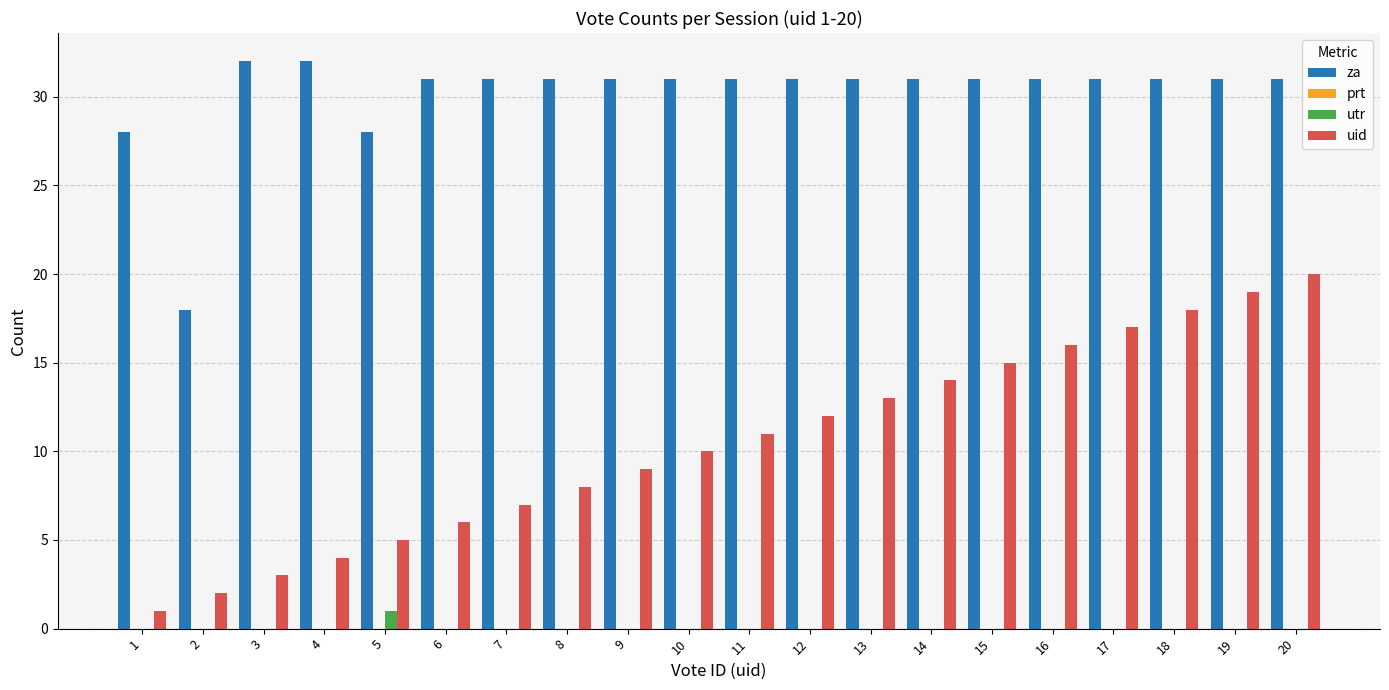

The uid series shows 3 at 10. True or false?

False